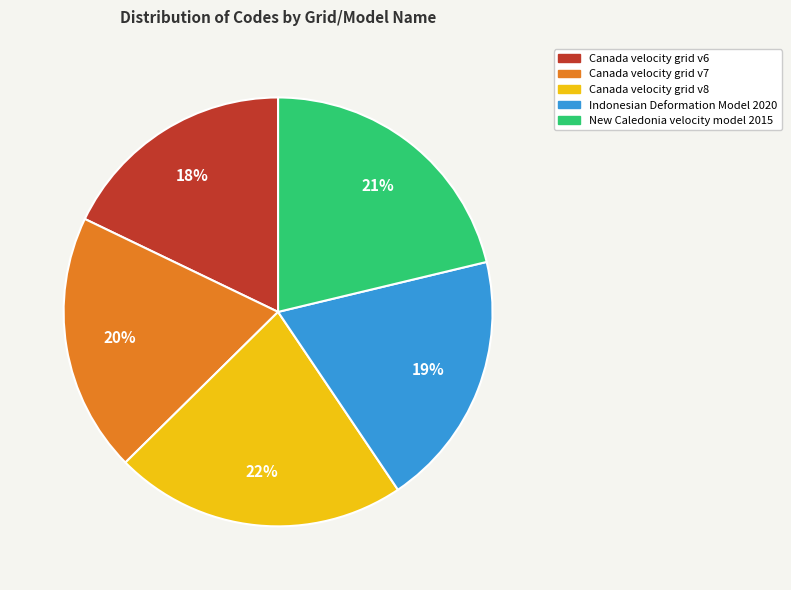

Which category has the smallest portion of the pie?

Canada velocity grid v6